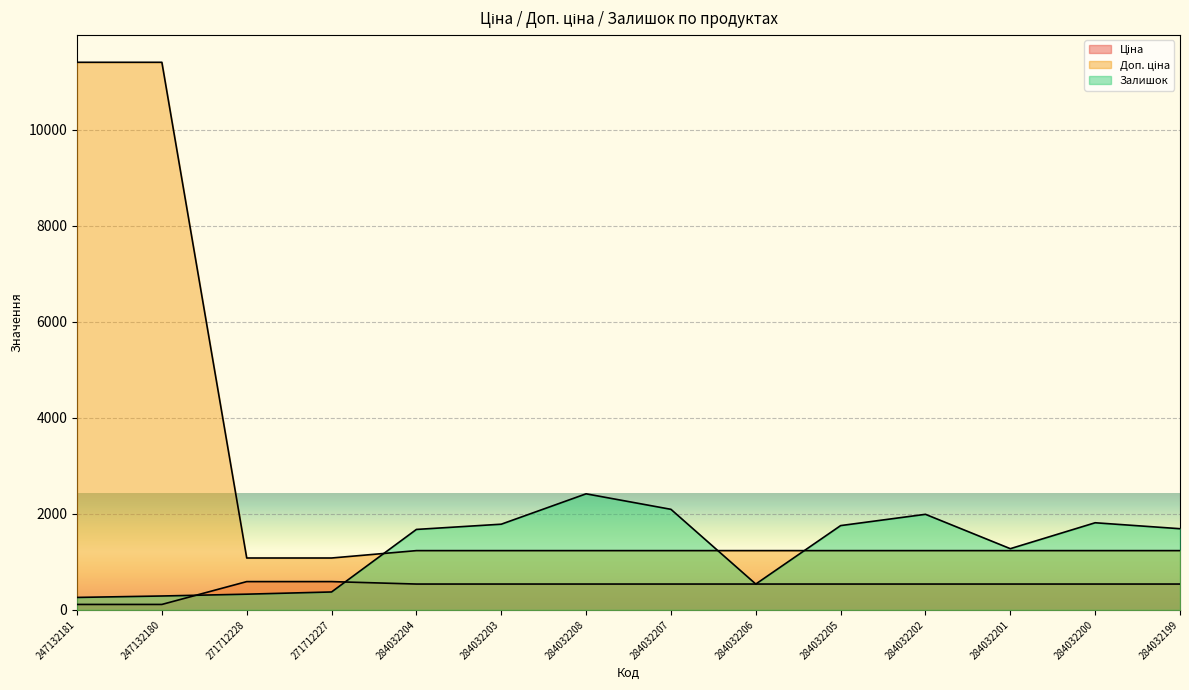

What is the difference between the maximum and minimum values in the Ціна series?

475.8